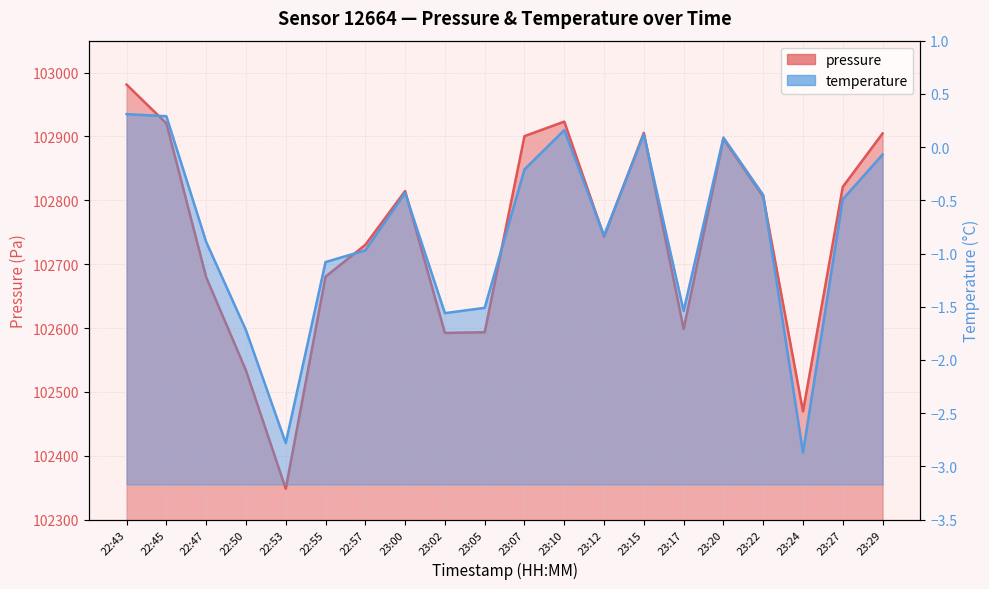

Which series changed the most between 22:55 and 23:17?

pressure